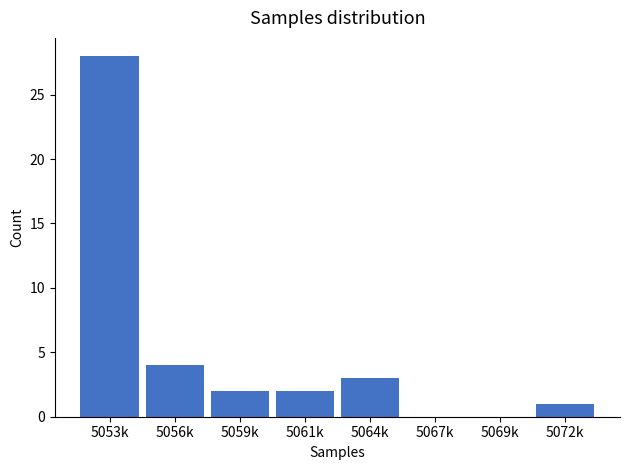

Reading left to right, what are all the values shown in this chart?

5053k=28	5056k=4	5059k=2	5061k=2	5064k=3	5067k=0	5069k=0	5072k=1